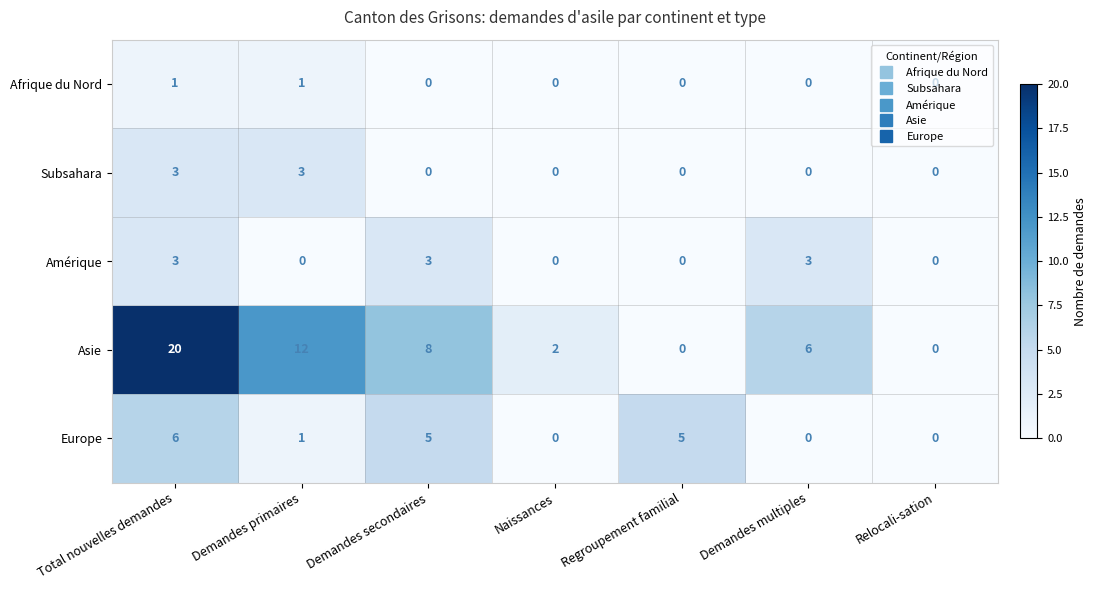

What is the difference between the maximum and minimum values in the Amérique series?

3